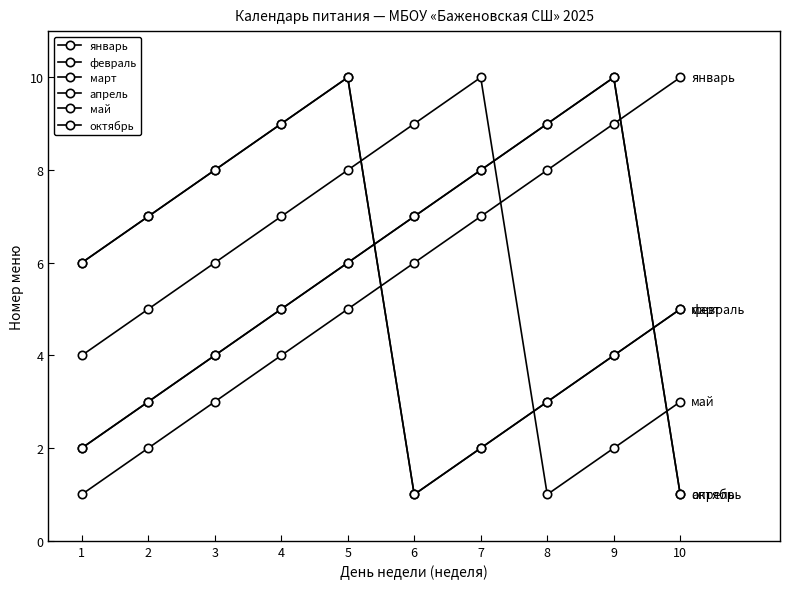

What is the difference between the second highest and second lowest values in the апрель series?

7